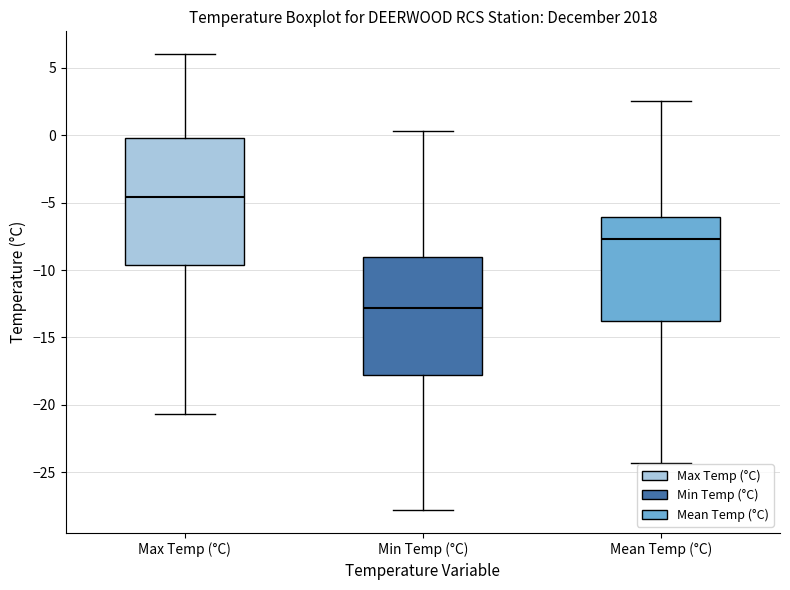

Which box is the tallest, from its lower edge to its upper edge?

Max Temp (°C)